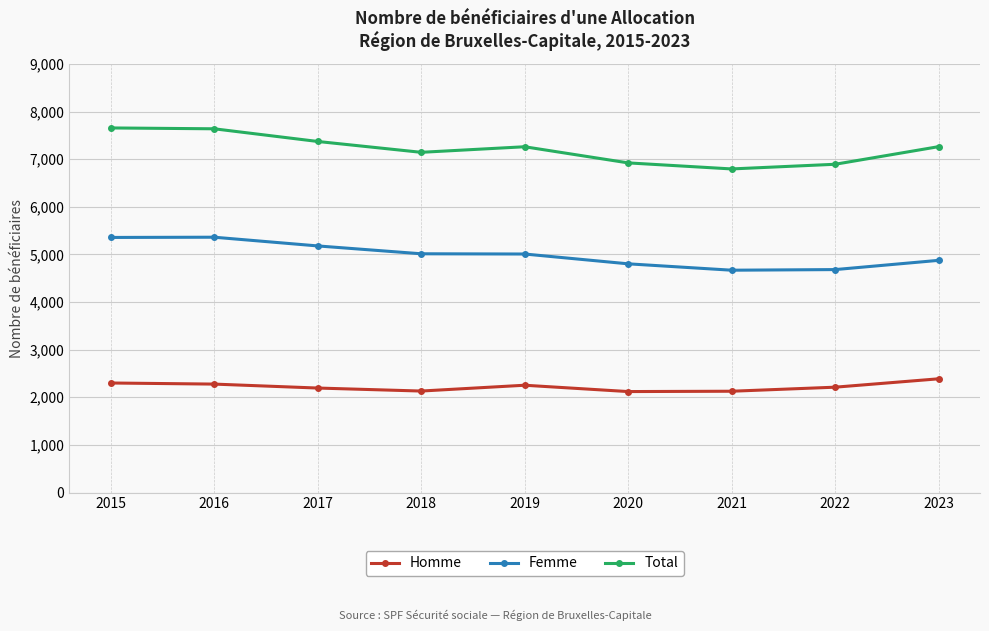

What is the value of the Total point at the 2nd from the left?

7639